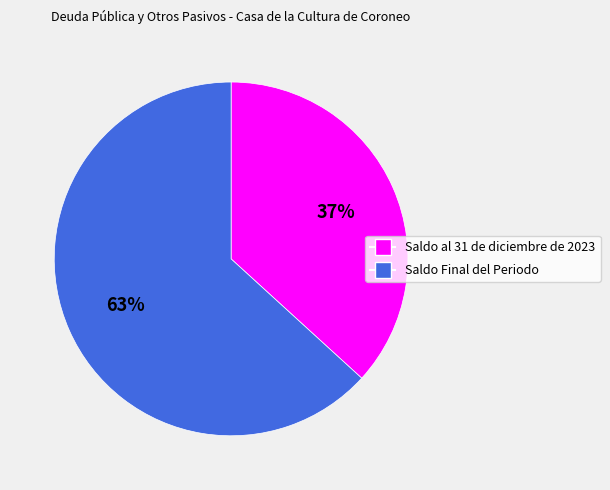

Which slice is the largest?

Saldo Final del Periodo